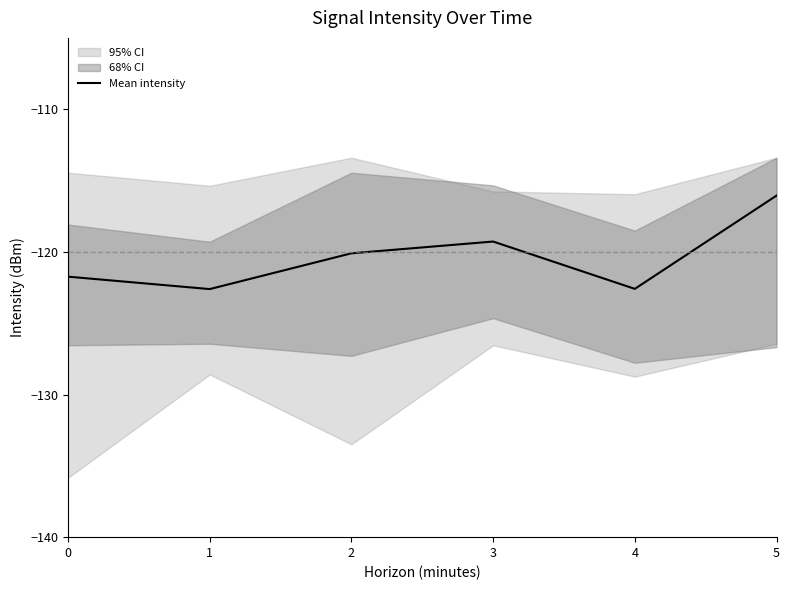

What is the sum of all values?

-722.4